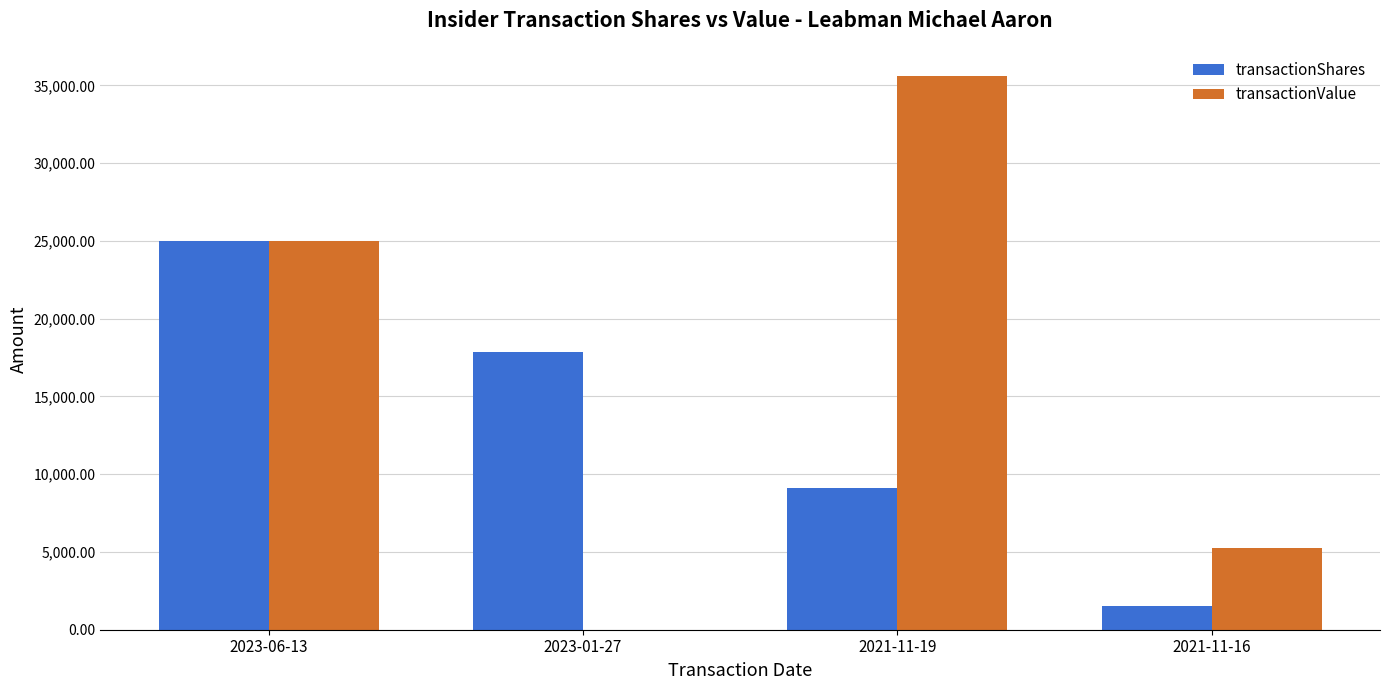

Where is transactionShares nearest to the value 13250?

2021-11-19